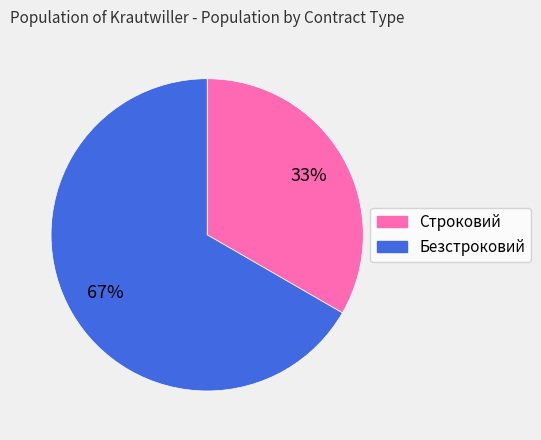

Which has a higher value, Безстроковий or Строковий?

Безстроковий